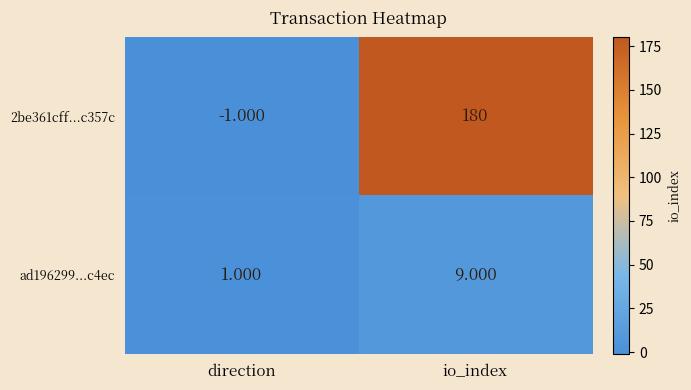

Where is ad196299...c4ec nearest to the value 5?

direction